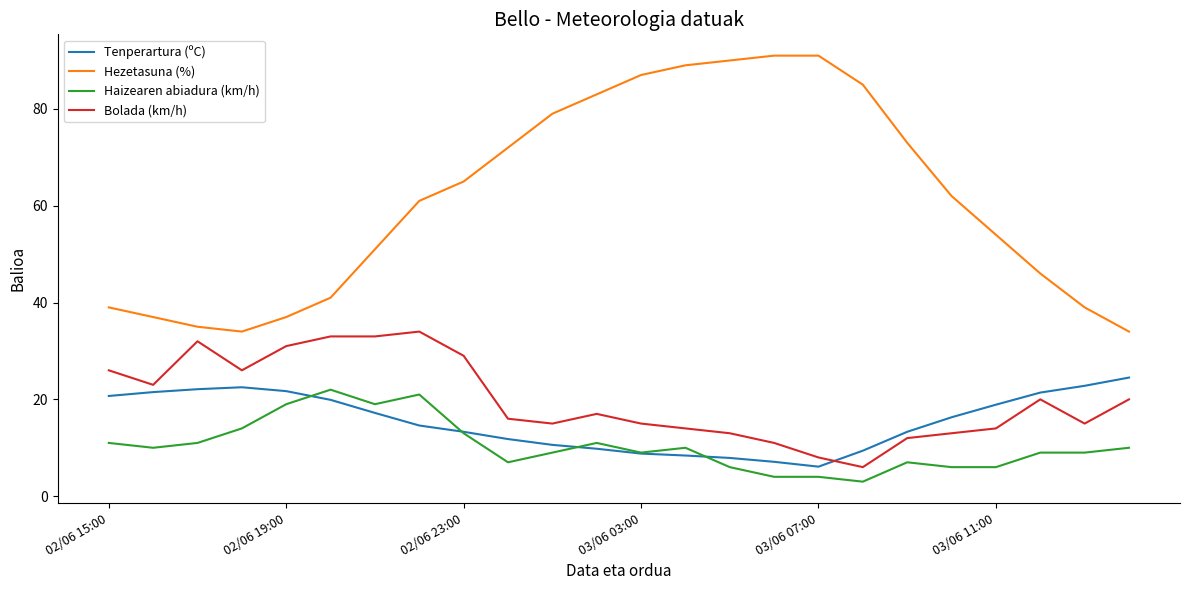

Which series has the largest range (max minus min)?

Hezetasuna (%)